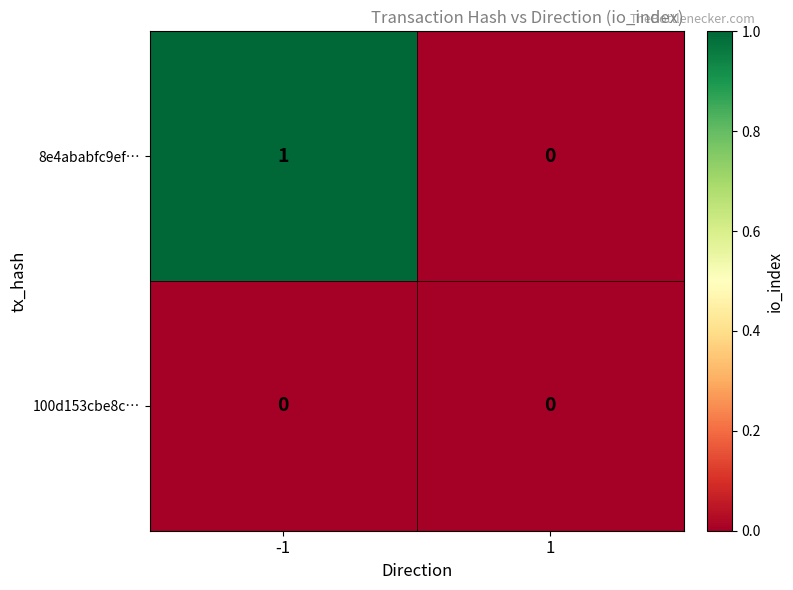

Between -1 and 1, which series saw the biggest shift?

8e4ababfc9ef…